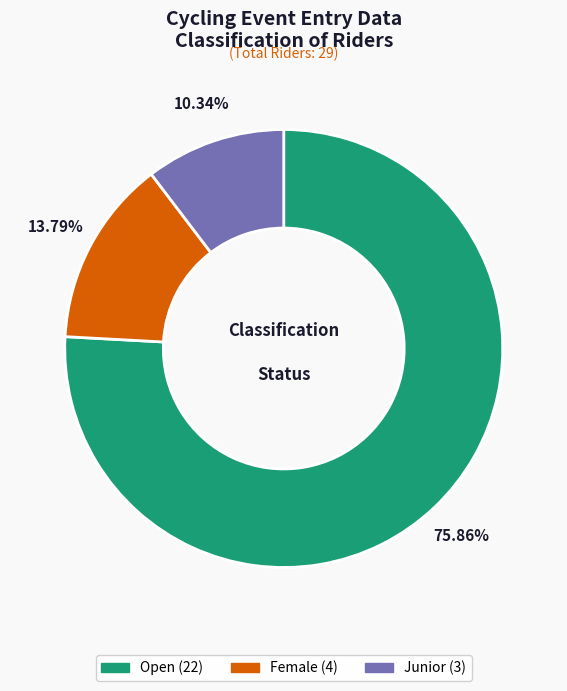

Count the number of slices in the pie.

3